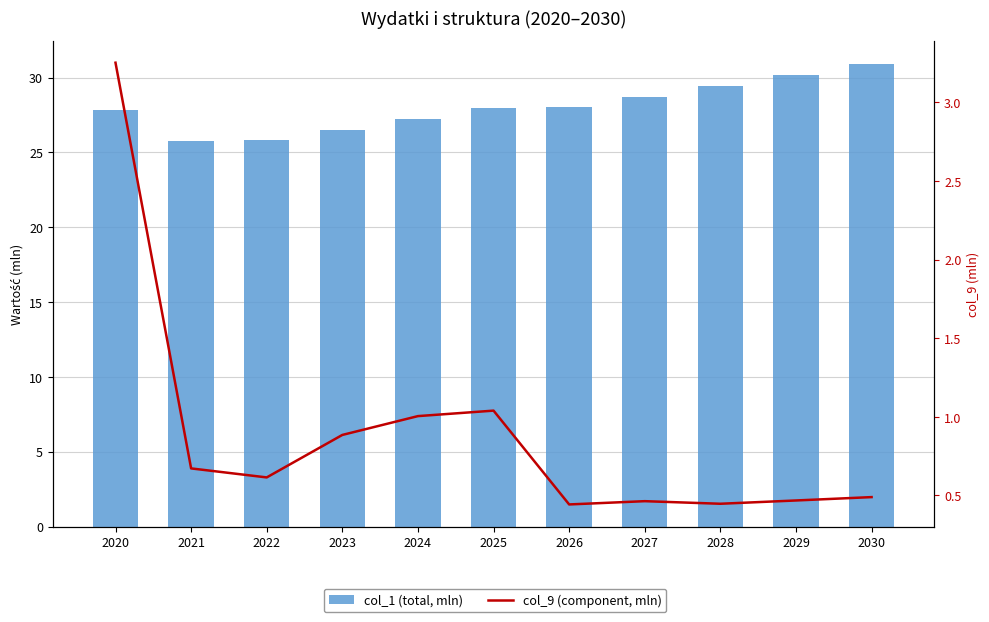

Reading left to right, extract all data points from this chart.

col_1 (total, mln): 2020=27.8	2021=25.7	2022=25.8	2023=26.5	2024=27.2	2025=27.9	2026=28.0	2027=28.7	2028=29.4	2029=30.2	2030=30.9
col_9 (component, mln): 2020=3.3	2021=0.7	2022=0.6	2023=0.9	2024=1.0	2025=1.0	2026=0.4	2027=0.5	2028=0.4	2029=0.5	2030=0.5